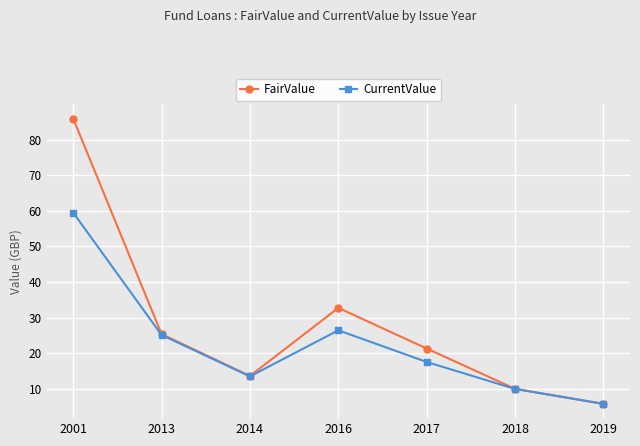

At how many categories does at least one series exceed 47?

1